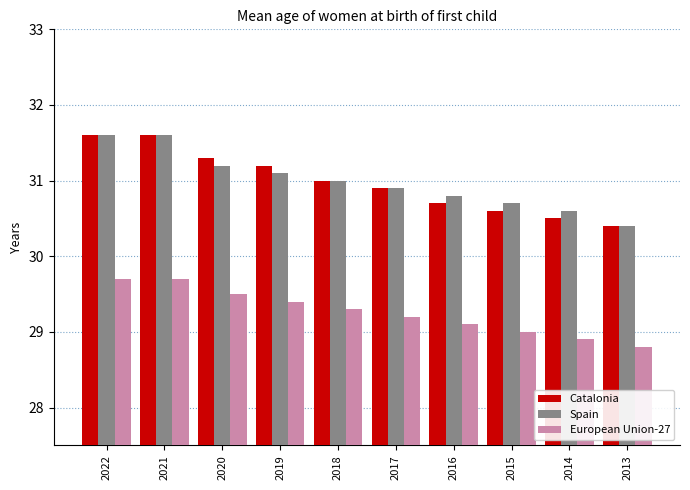

Reading left to right, transcribe all the data shown in this chart.

Catalonia: 2022=31.6	2021=31.6	2020=31.3	2019=31.2	2018=31.0	2017=30.9	2016=30.7	2015=30.6	2014=30.5	2013=30.4
Spain: 2022=31.6	2021=31.6	2020=31.2	2019=31.1	2018=31.0	2017=30.9	2016=30.8	2015=30.7	2014=30.6	2013=30.4
European Union-27: 2022=29.7	2021=29.7	2020=29.5	2019=29.4	2018=29.3	2017=29.2	2016=29.1	2015=29.0	2014=28.9	2013=28.8